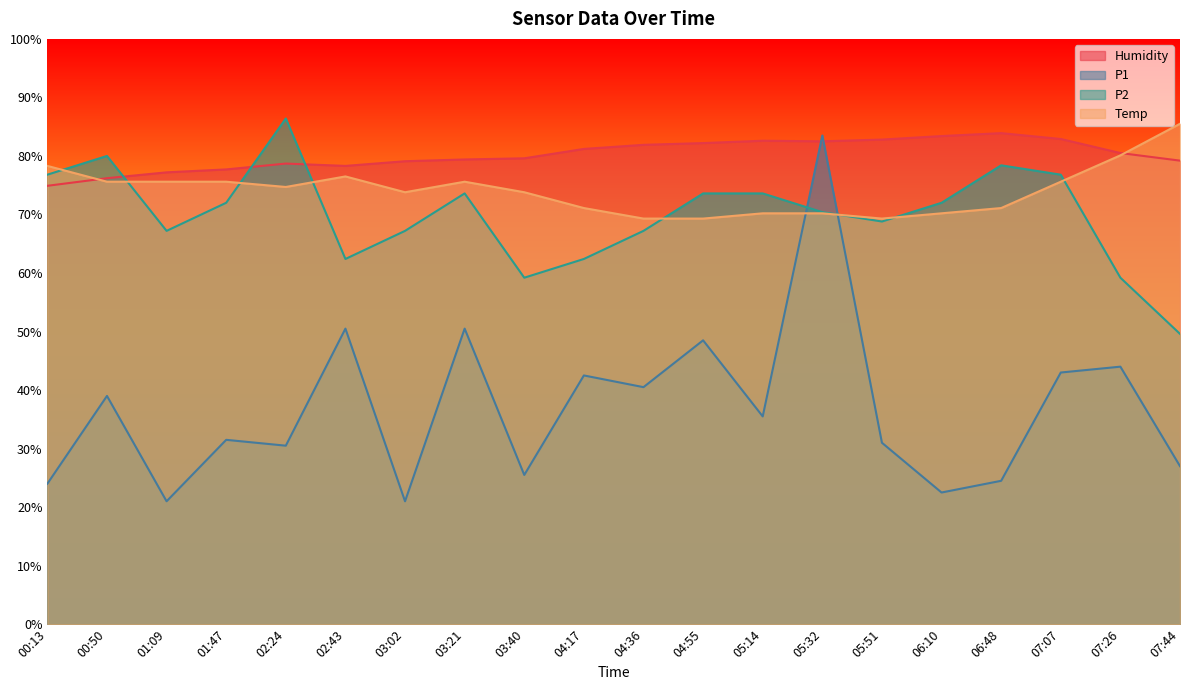

What is the average value of the P1 series?

36.8